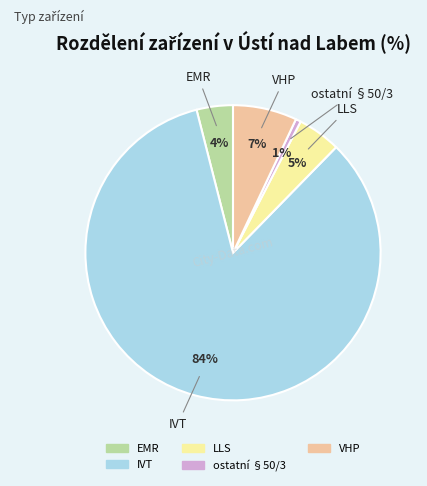

Which has a higher value, VHP or IVT?

IVT